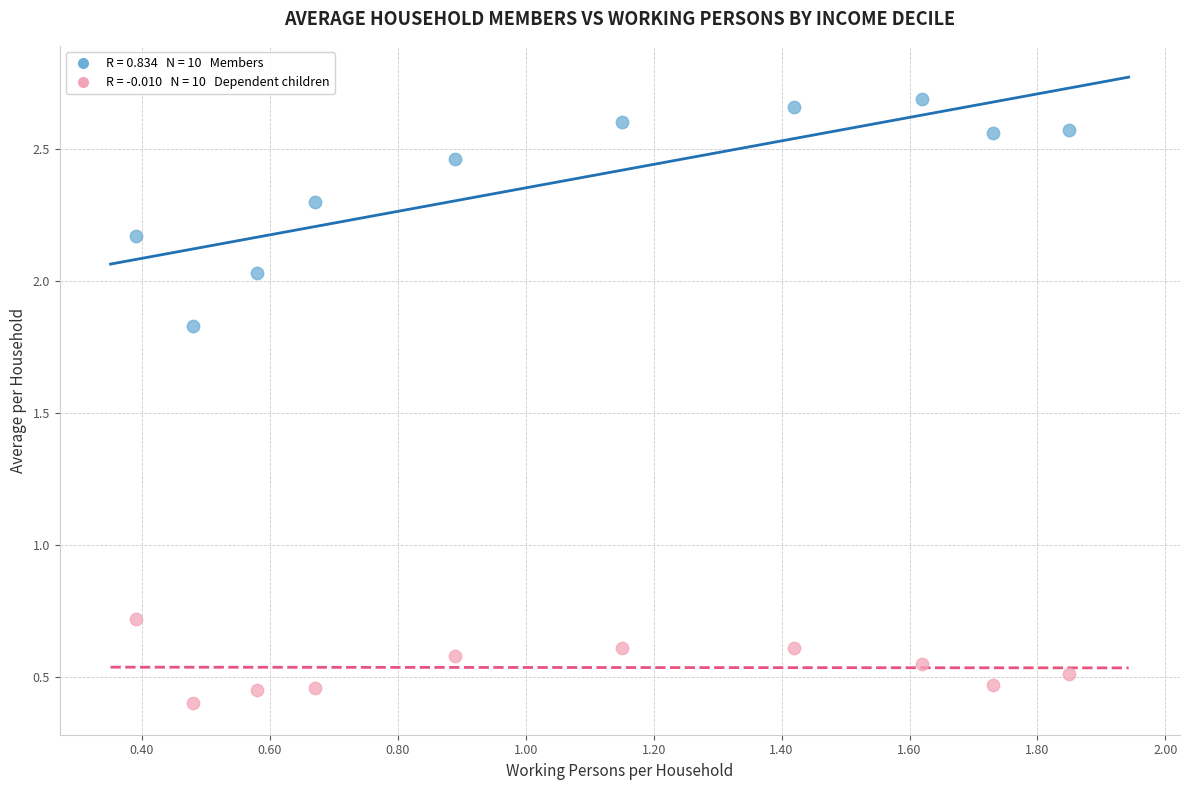

Across all data points, what is the range of Y values (max minus min)?

2.3